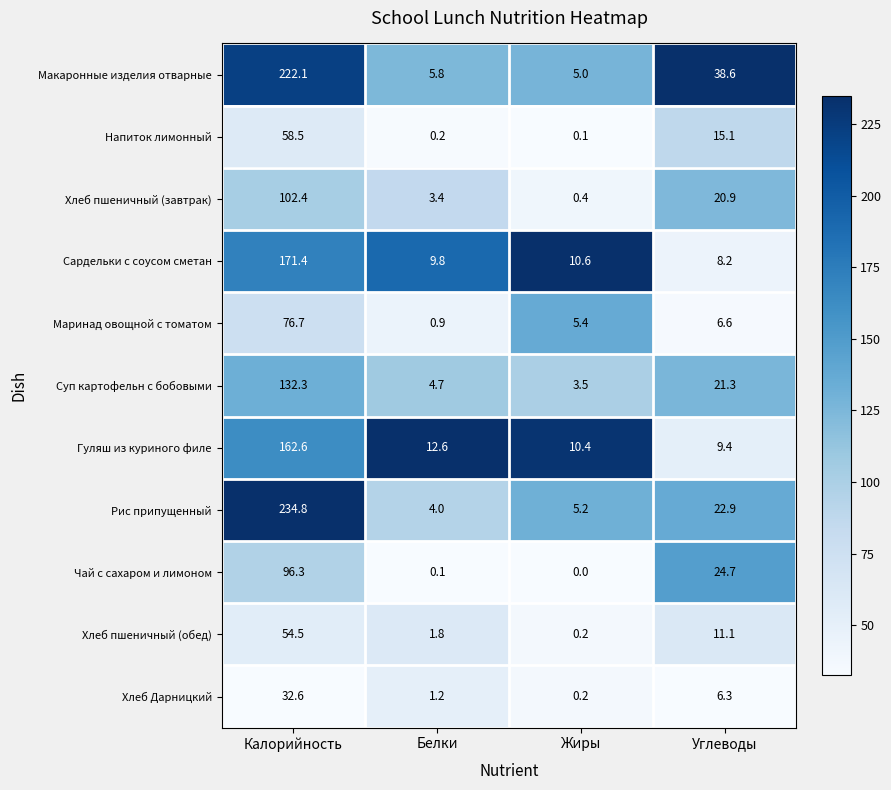

The value of Хлеб пшеничный (обед) at Белки is 1.8. True or false?

True